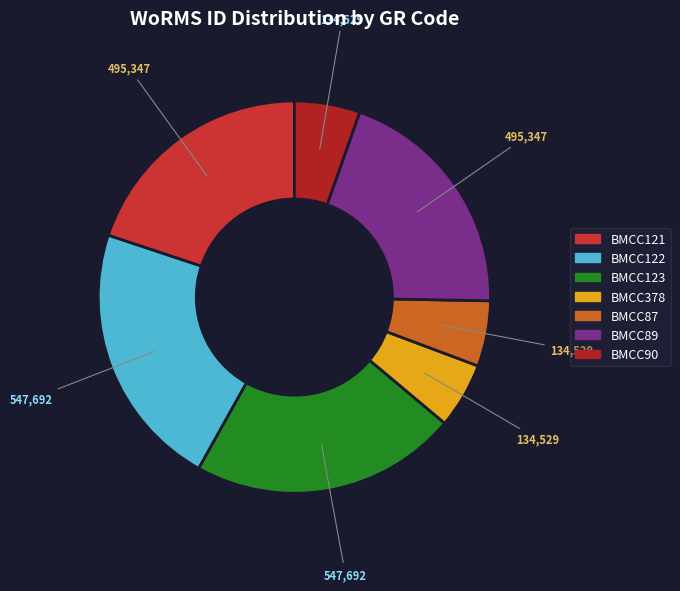

What is the largest slice in the pie chart?

BMCC122